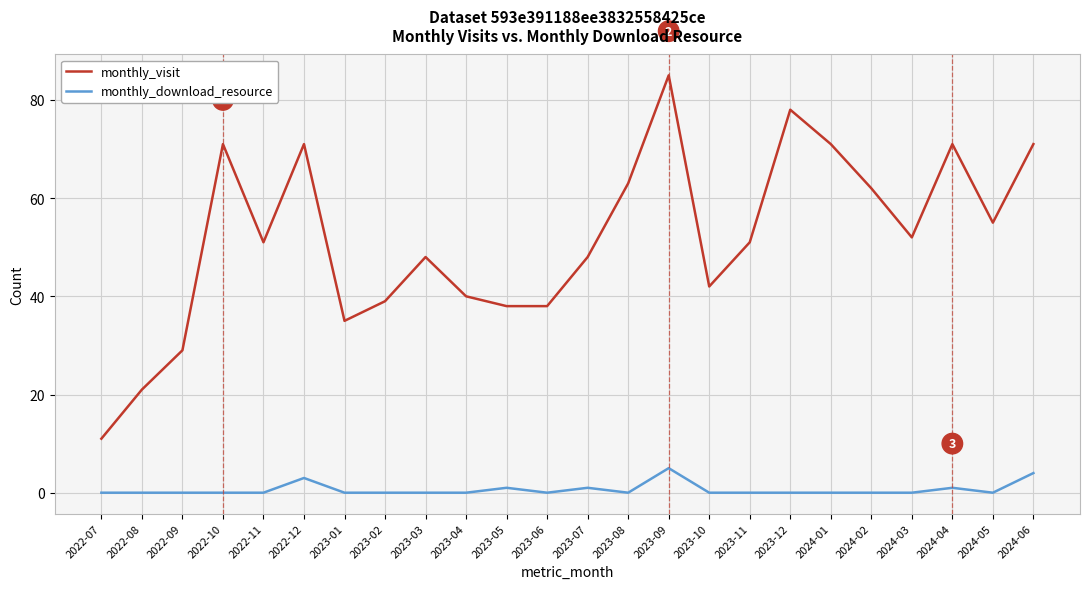

What is the difference between the highest and lowest values at 2023-09?

80